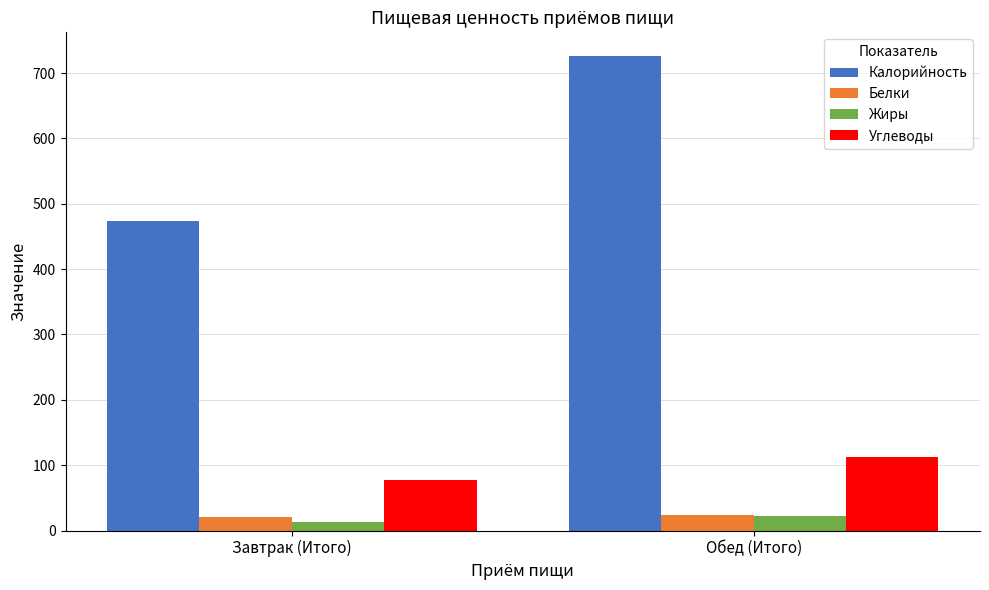

Which series has the largest range (max minus min)?

Калорийность